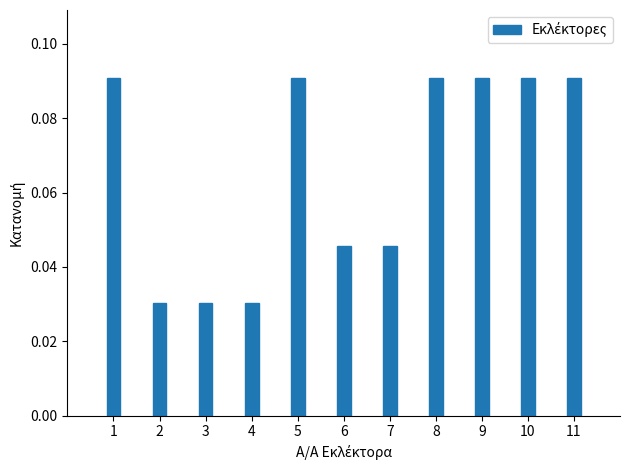

How many values are between 0 and 1?

11